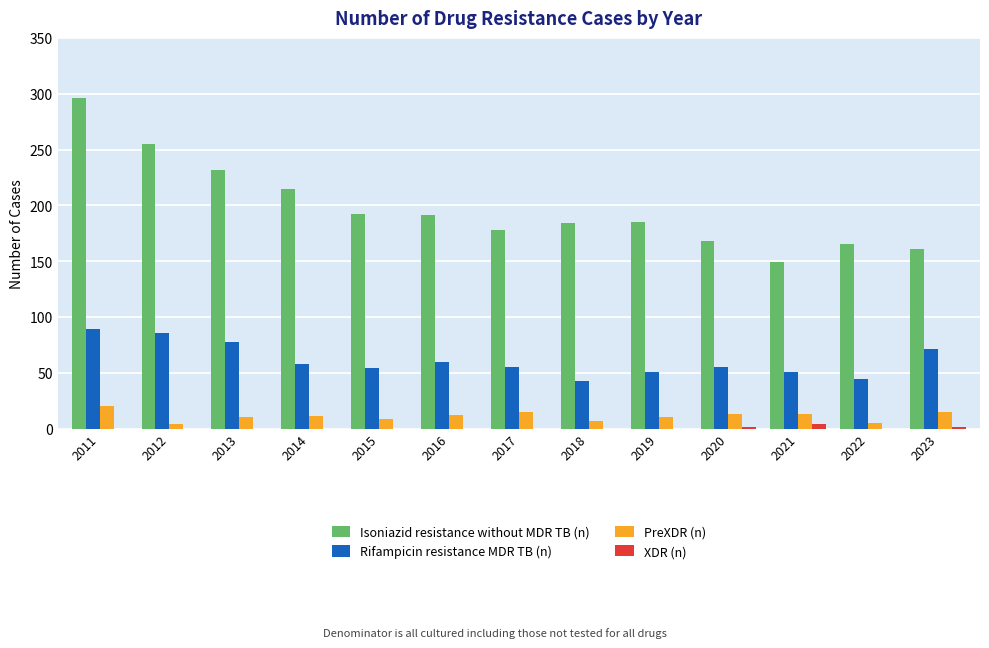

What value does the Rifampicin resistance MDR TB (n) series have at 2014, to the nearest 10?

60